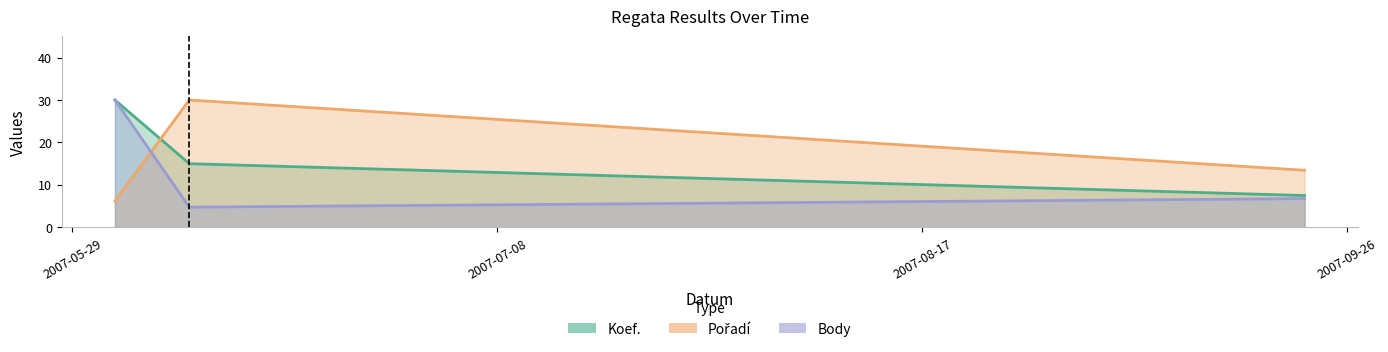

Does the chart display data point markers on the line(s)?

No